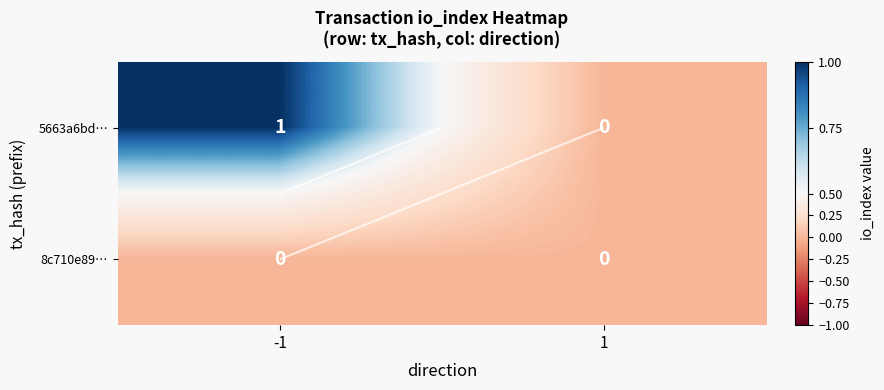

Which series has the widest spread of values?

5663a6bd…